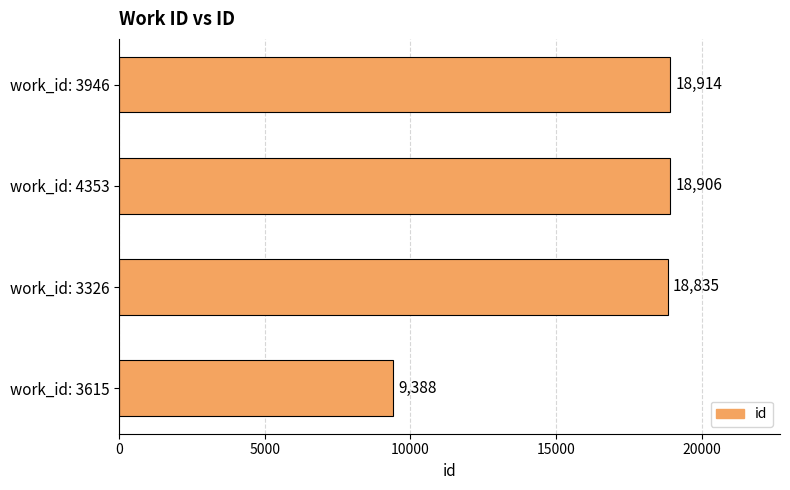

What is the smallest value displayed?

9388